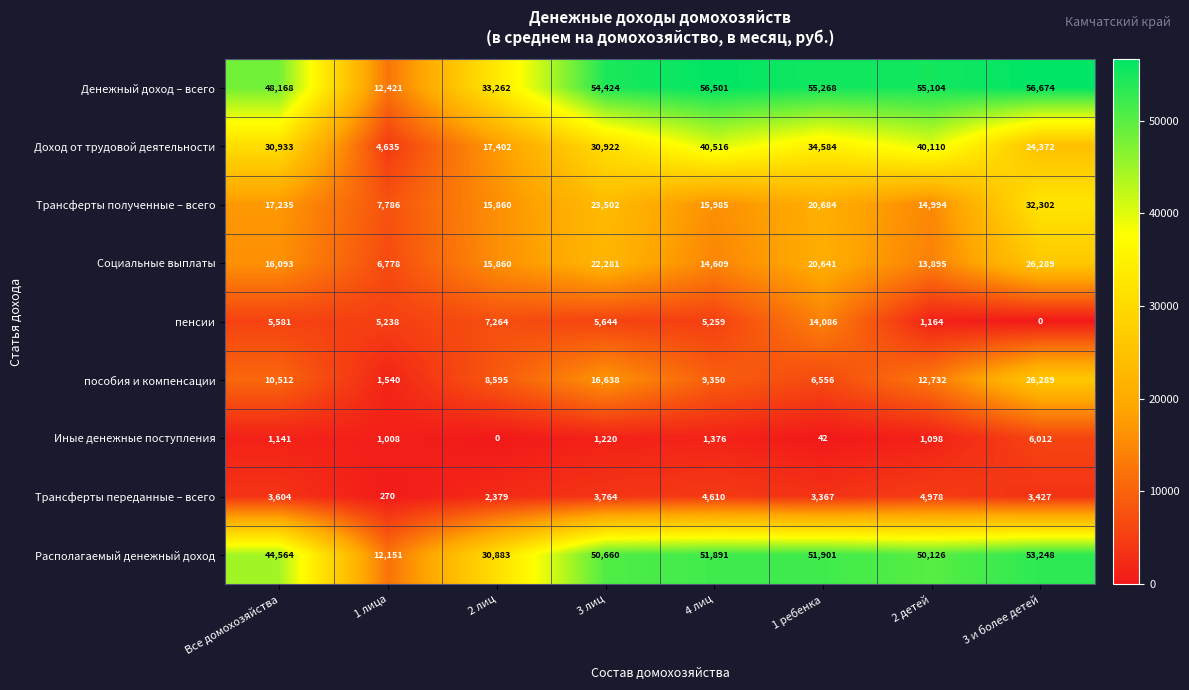

Read the Располагаемый денежный доход value at 3 лиц, to the nearest 100.

50700